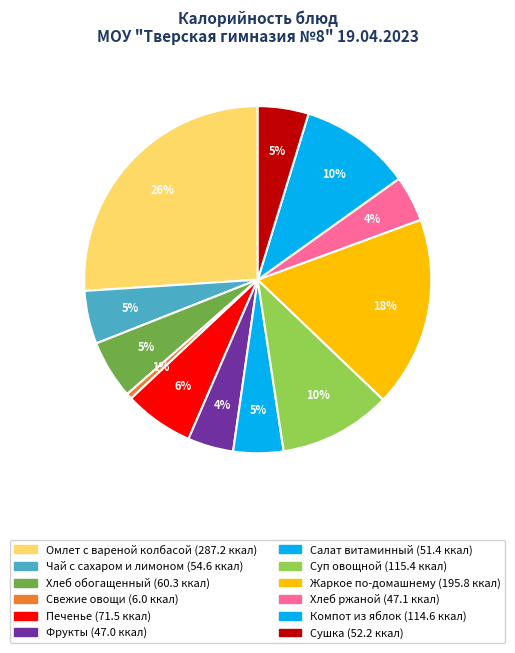

To the nearest percent, what portion does Хлеб ржаной represent?

4%